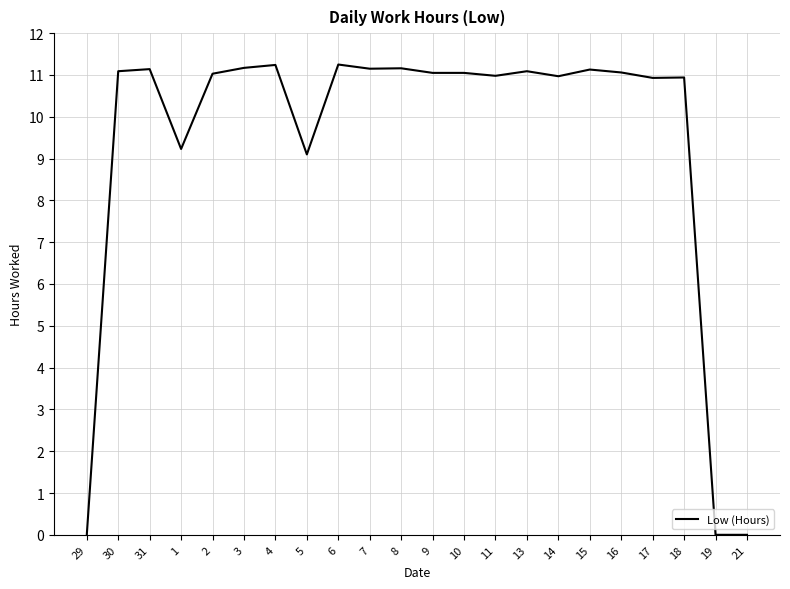

What position from the left is 2?

5